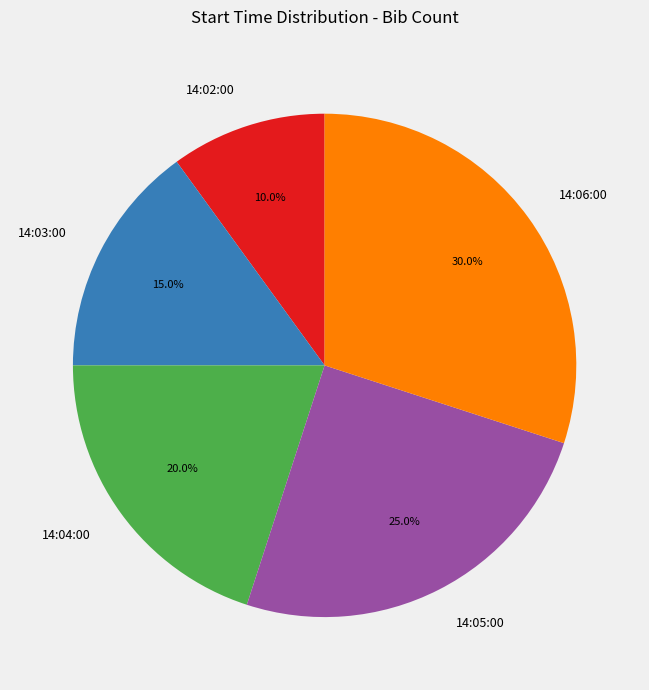

Is there any slice that represents more than half of the pie?

No